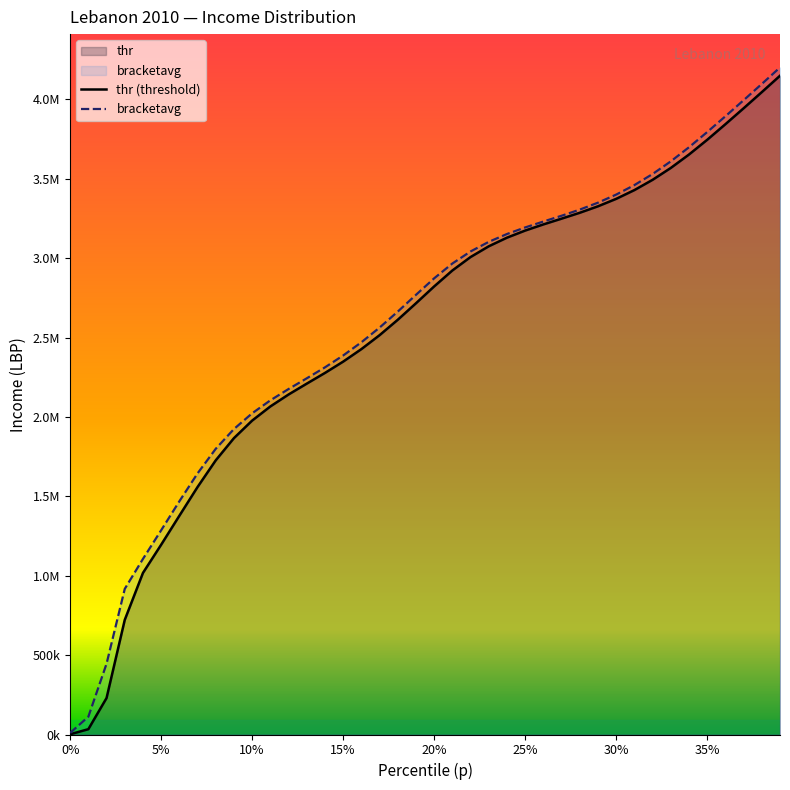

What position from the right is 25?

15